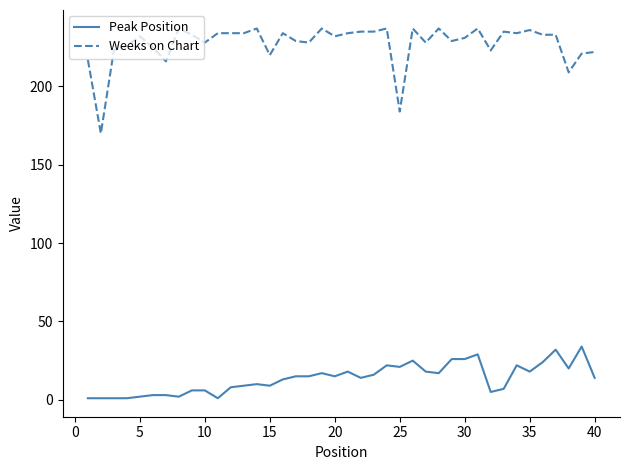

List the series in order of their peak value, highest first.

Weeks on Chart, Peak Position